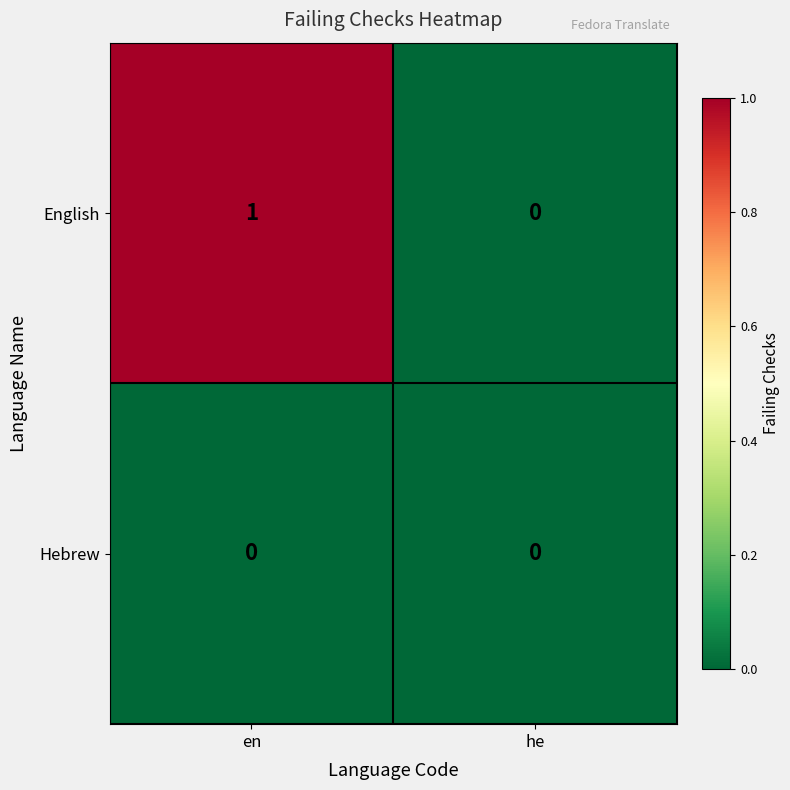

At which category is the sum across all series the highest?

en